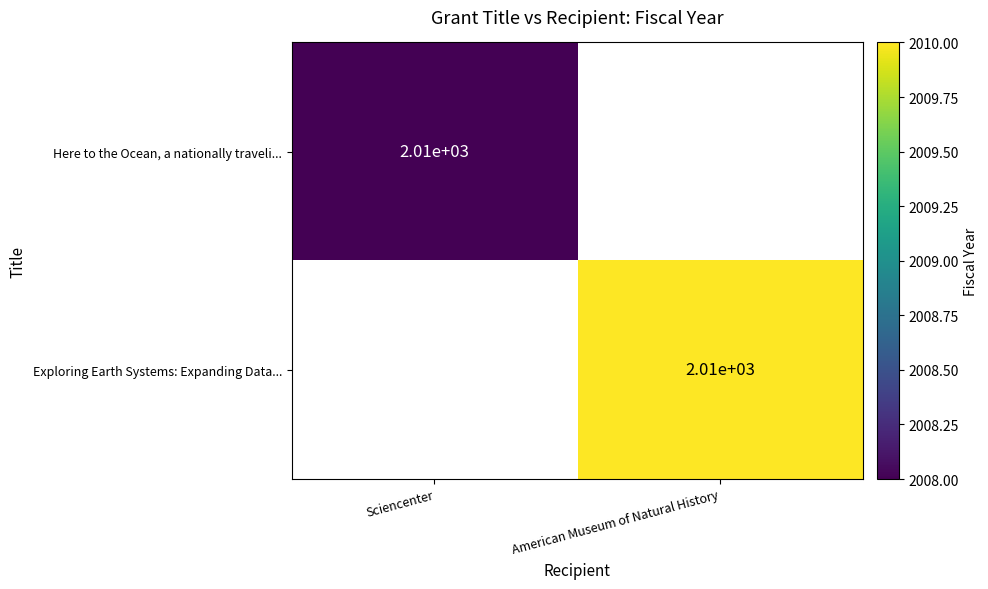

True or false: Exploring Earth Systems: Expanding Data... has a value of 2010 at American Museum of Natural History.

True